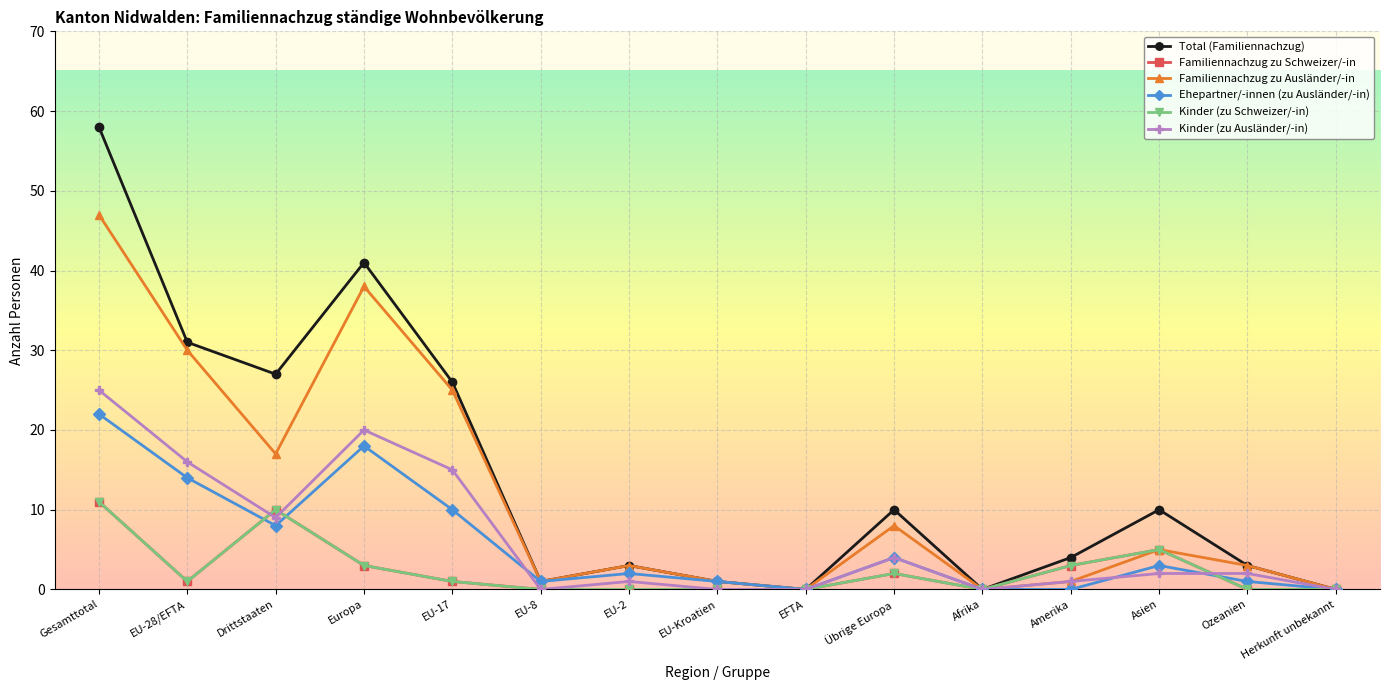

What is the difference between the second highest and minimum values in the Kinder (zu Ausländer/-in) series?

20